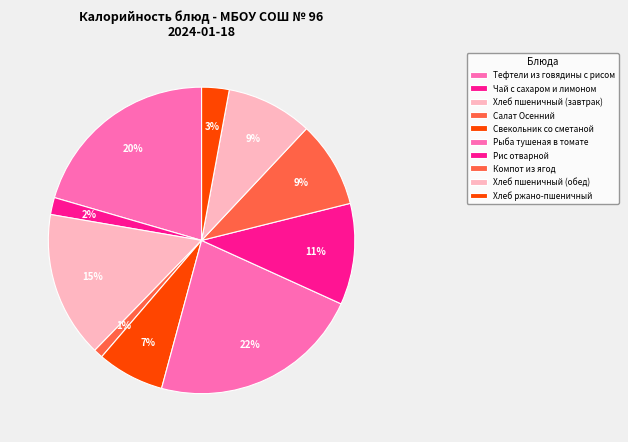

To the nearest percent, what is the average slice percentage?

10%